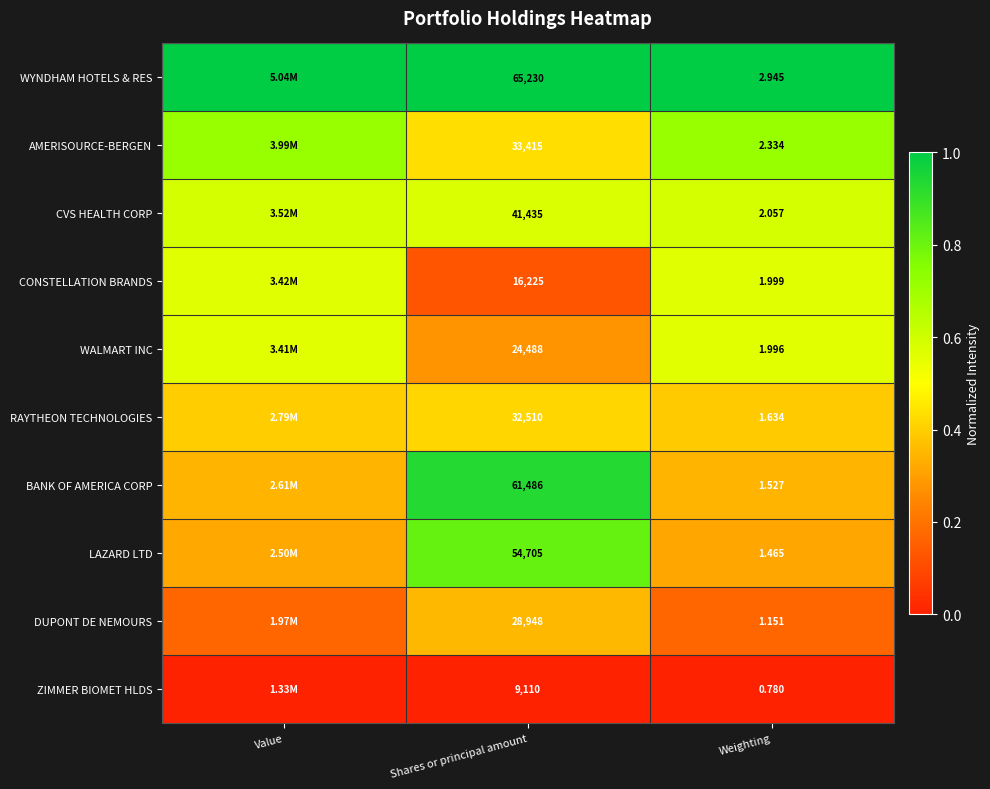

Rank the series at Weighting from lowest to highest value.

ZIMMER BIOMET HLDS, DUPONT DE NEMOURS, LAZARD LTD, BANK OF AMERICA CORP, RAYTHEON TECHNOLOGIES, WALMART INC, CONSTELLATION BRANDS, CVS HEALTH CORP, AMERISOURCE-BERGEN, WYNDHAM HOTELS & RES